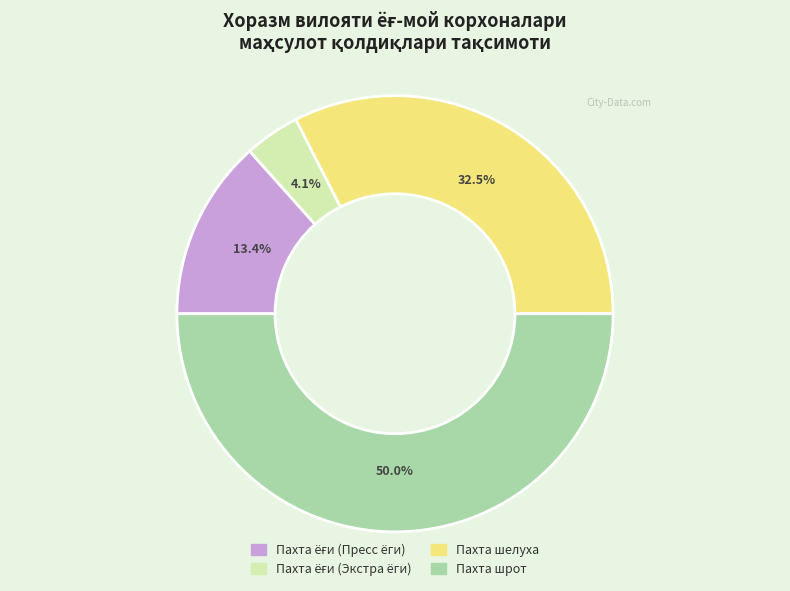

Which slice represents more than half of the pie?

Пахта шрот